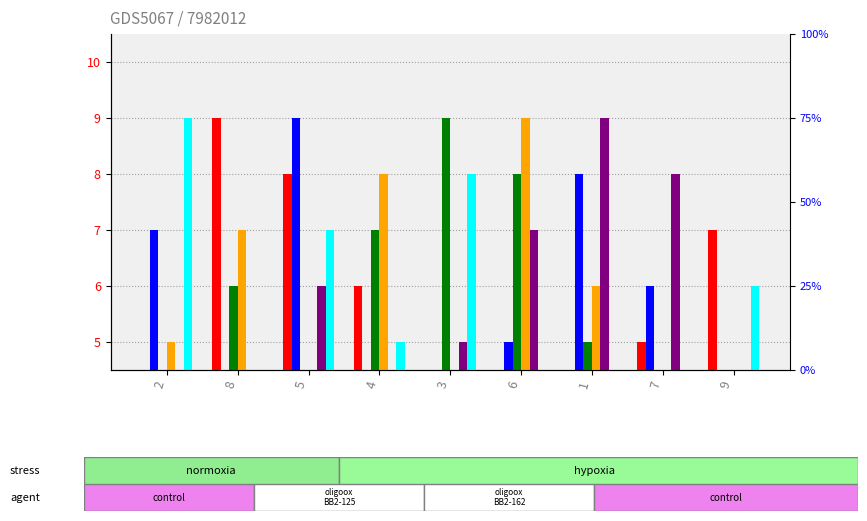

What is the approximate value of col_4 at 6?

9